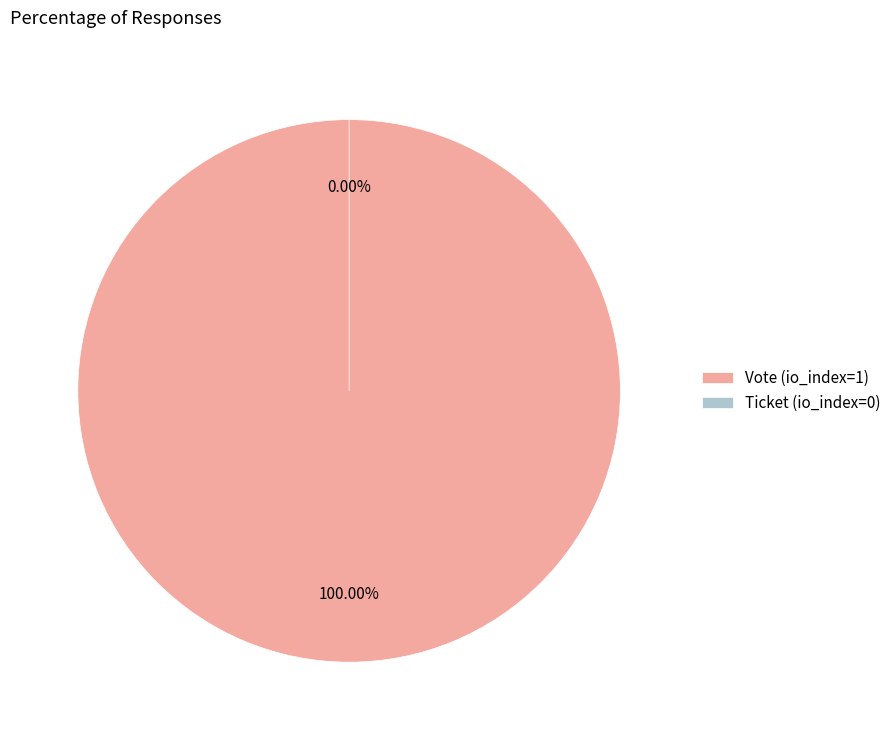

What is the majority slice?

Vote (io_index=1)